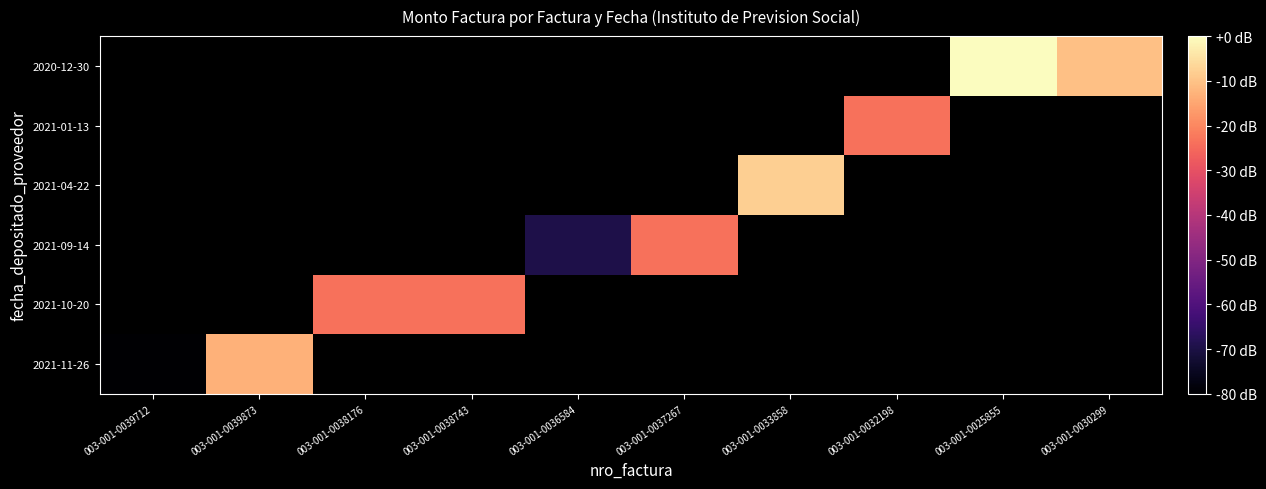

Is the value of 2020-12-30 at 003-001-0038176 greater than the value of 2021-04-22 at 003-001-0039873?

No